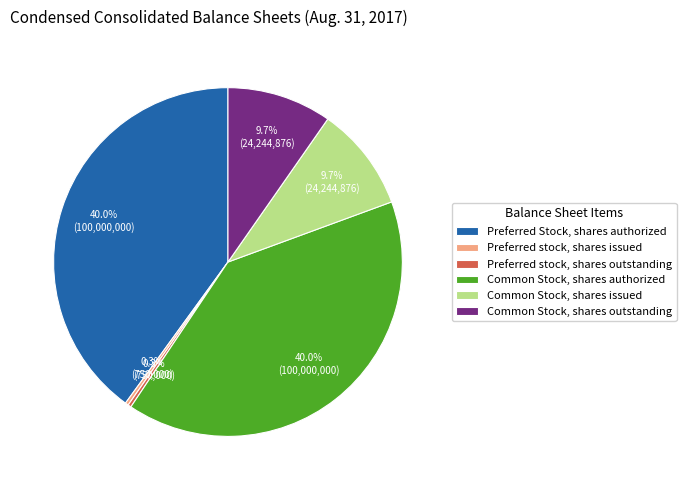

Does Preferred Stock, shares authorized represent more than half of the total?

No